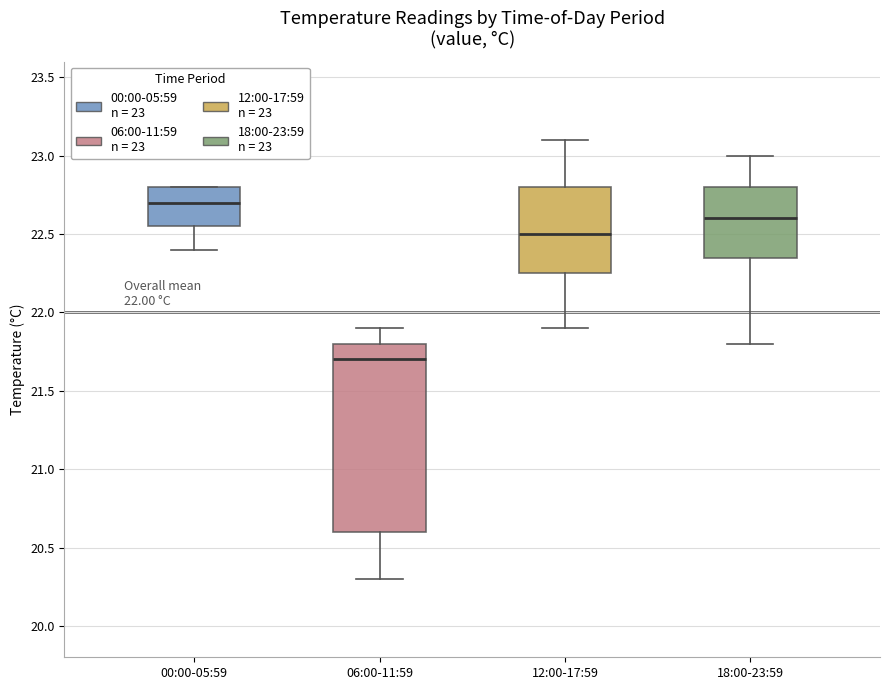

Comparing the boxes themselves (not the whiskers), which one is the tallest?

06:00-11:59